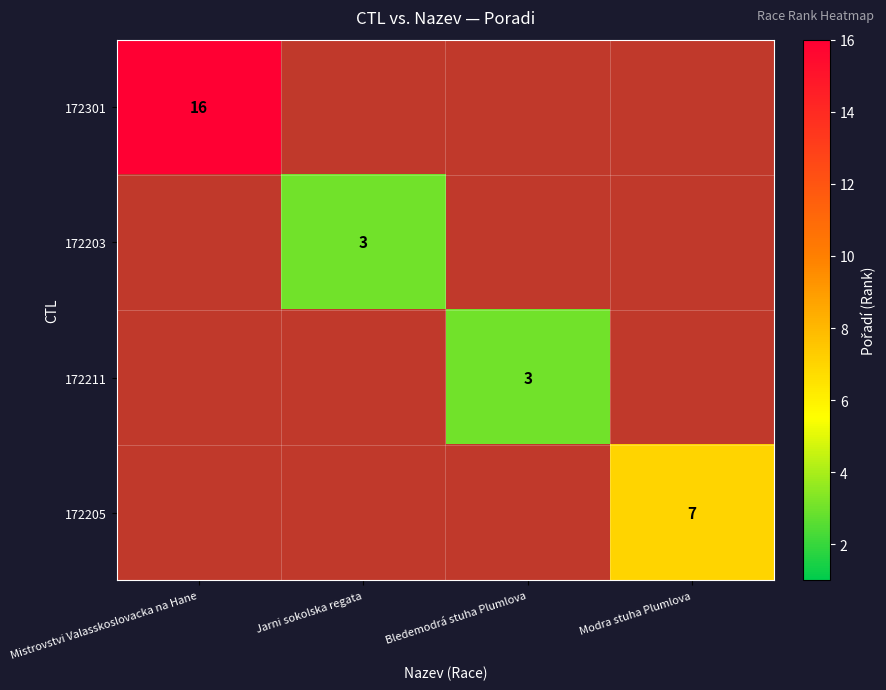

The value of 172203 at Jarni sokolska regata is 3. True or false?

True